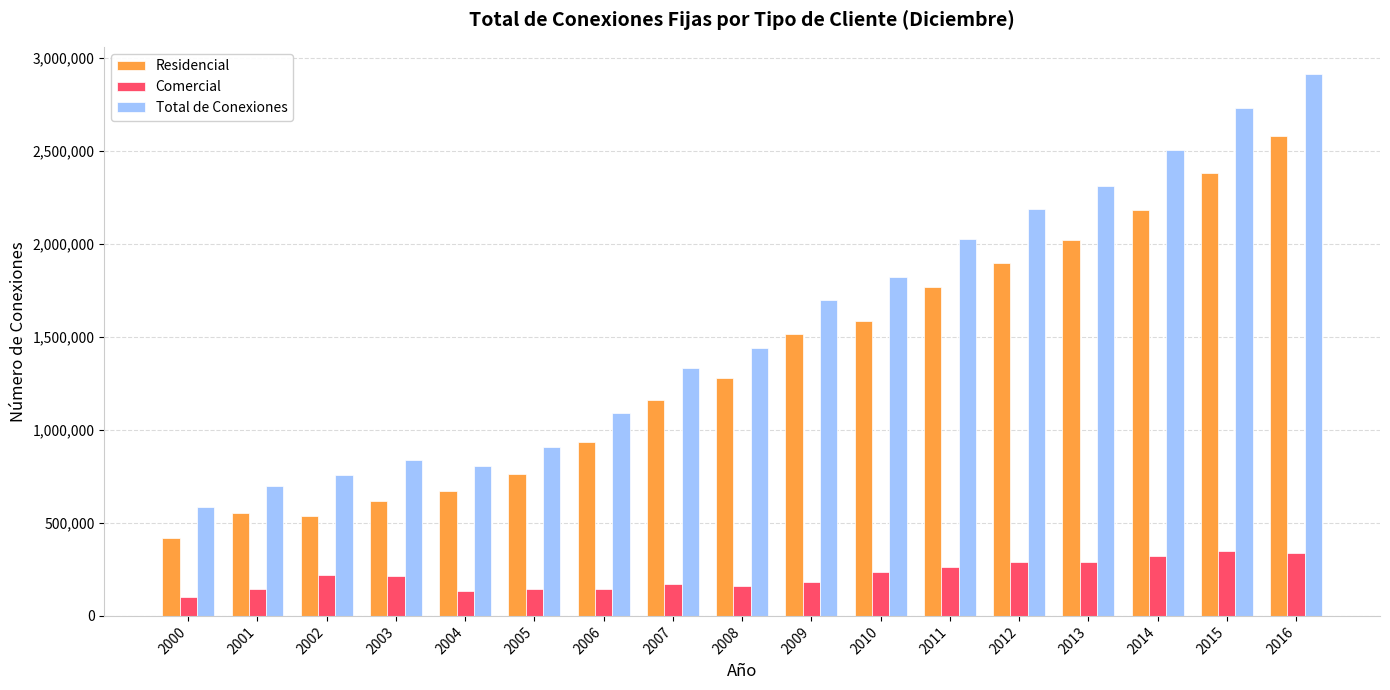

Which series has the largest range (max minus min)?

Total de Conexiones